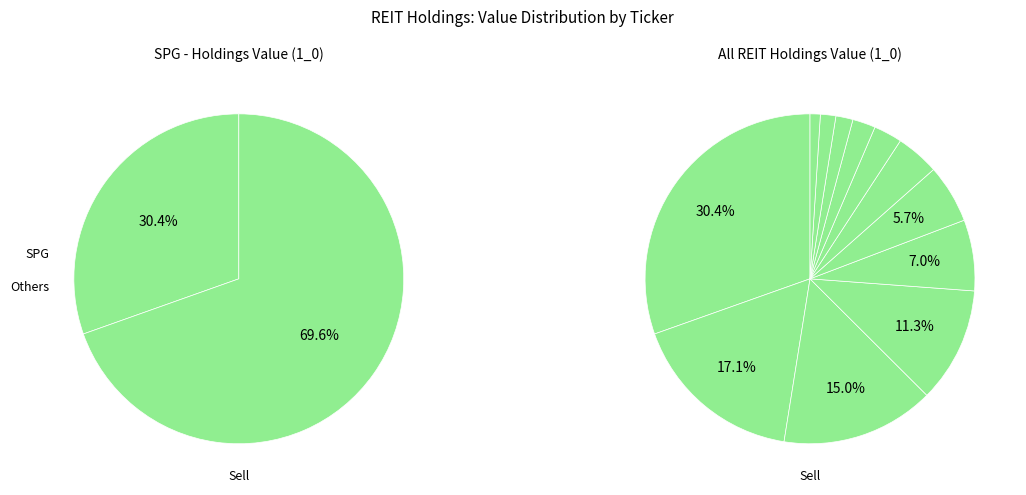

What is the change in value from PSA to ARE?

-325921000